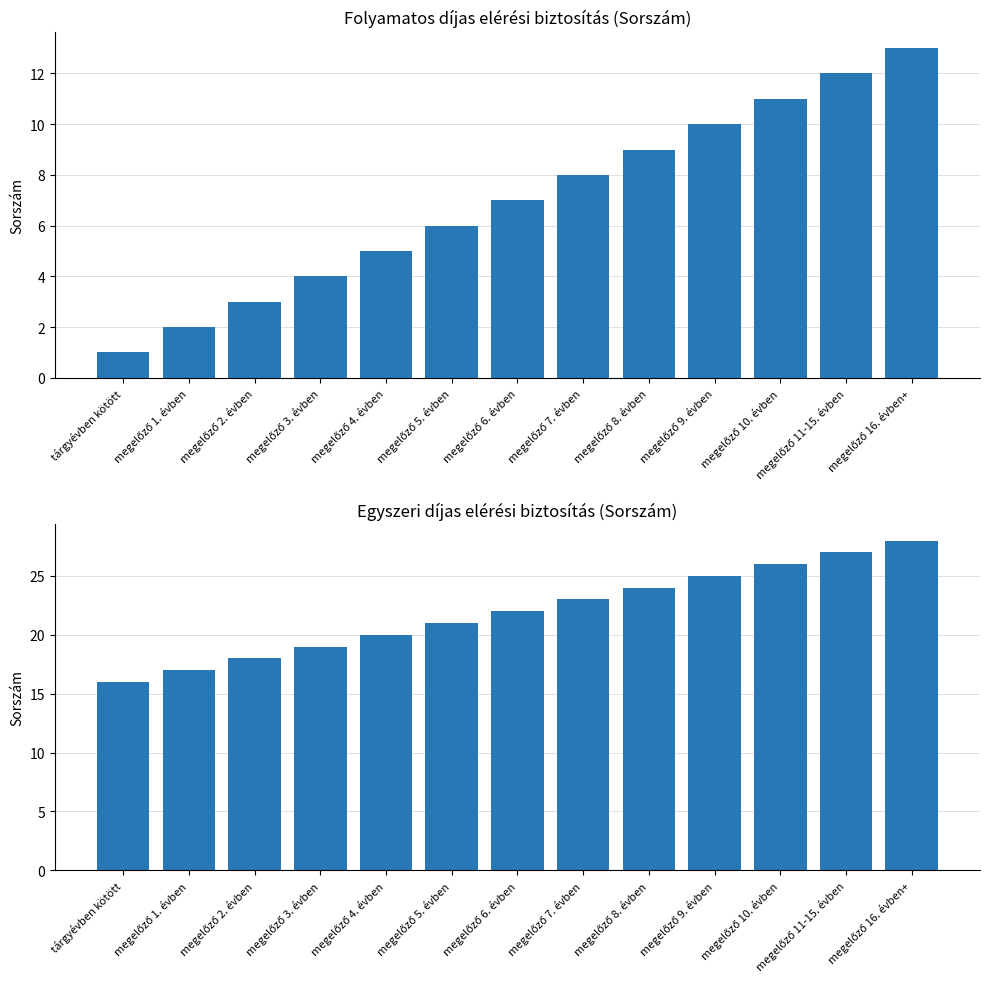

What is the minimum value shown in the chart?

1